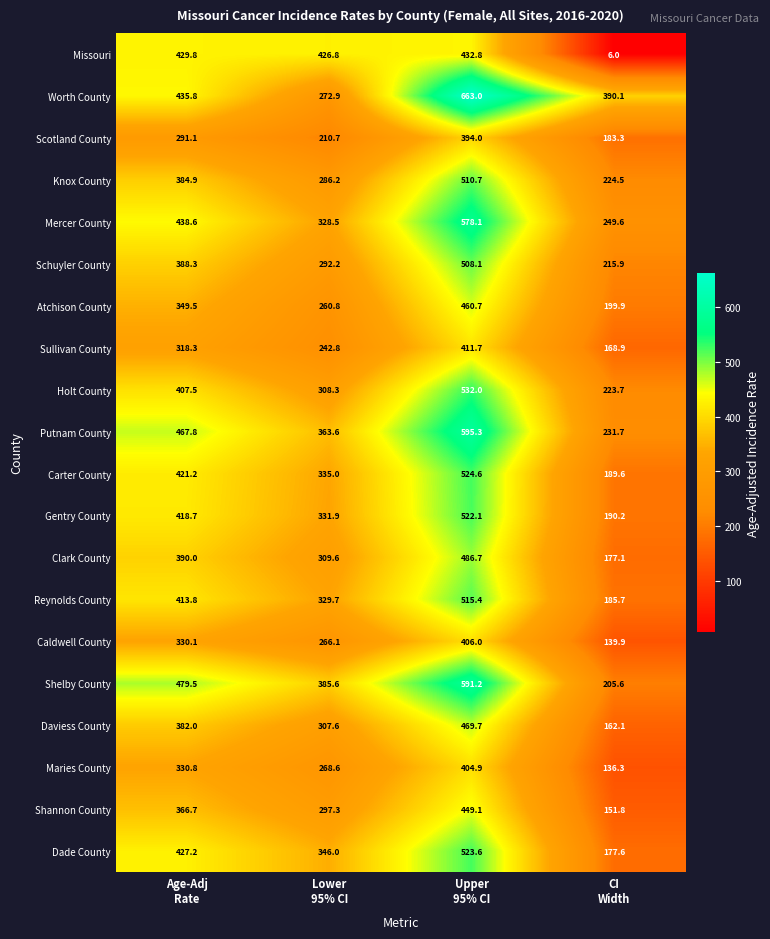

At which category is the sum across all series the highest?

Upper
95% CI